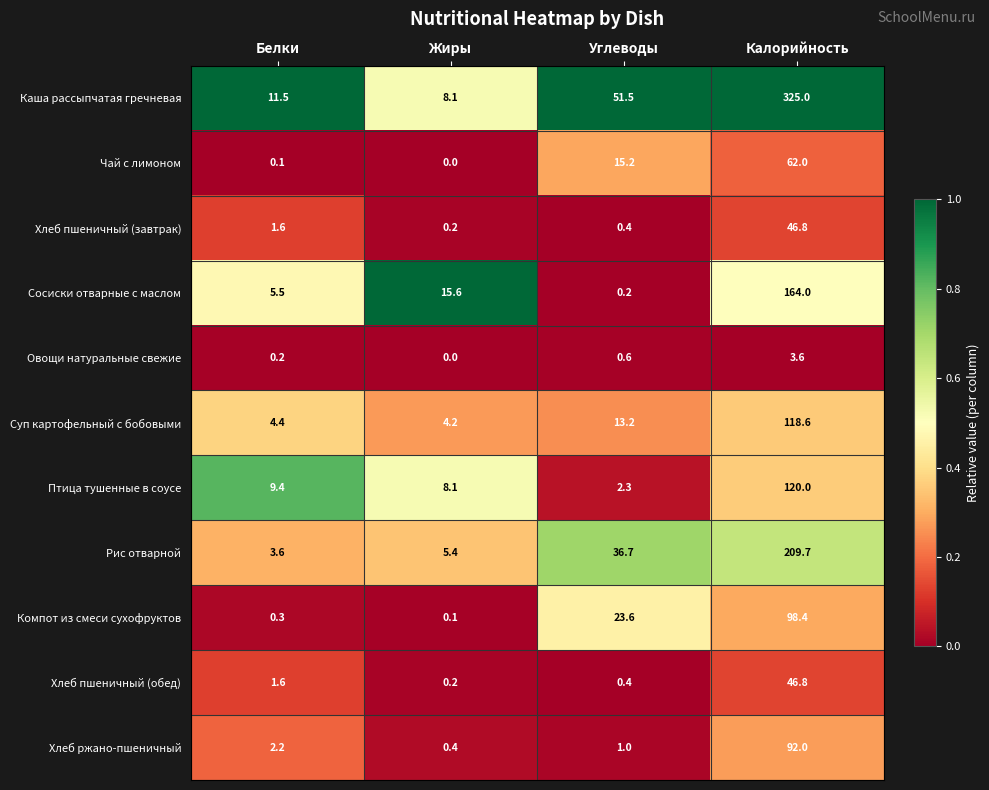

What is the spread (max minus min) of values at Жиры?

15.6